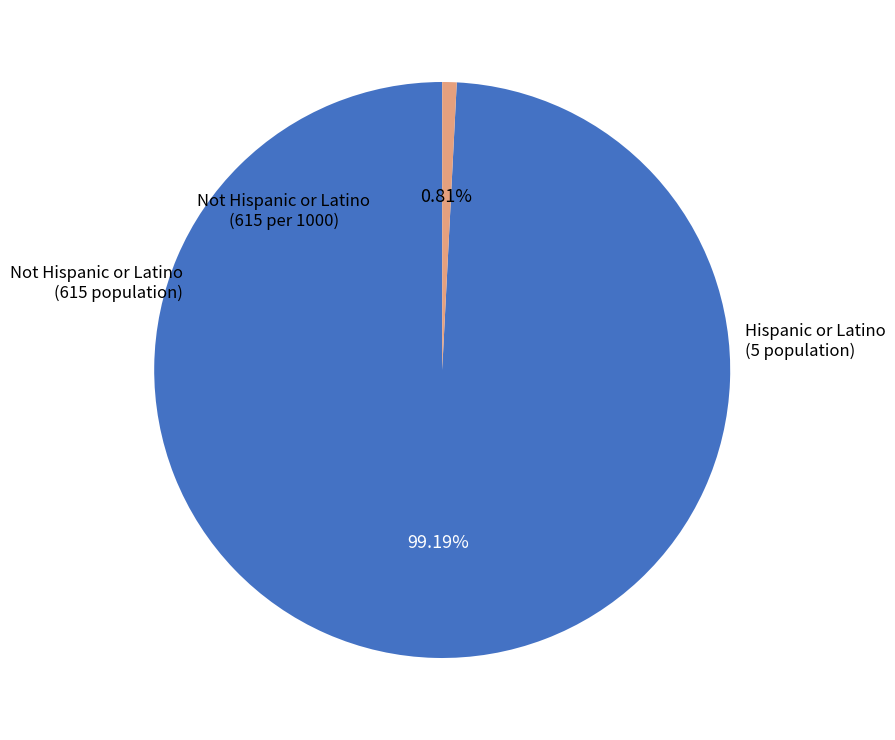

Is there any slice that represents more than half of the pie?

Yes